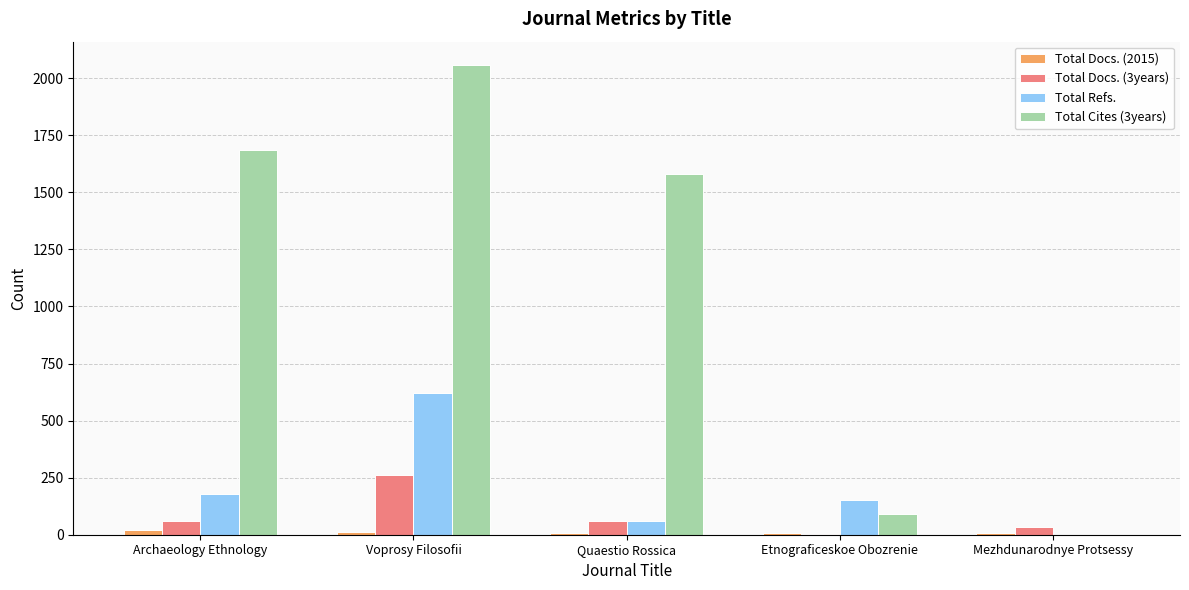

Which category has the highest value across all series?

Voprosy Filosofii